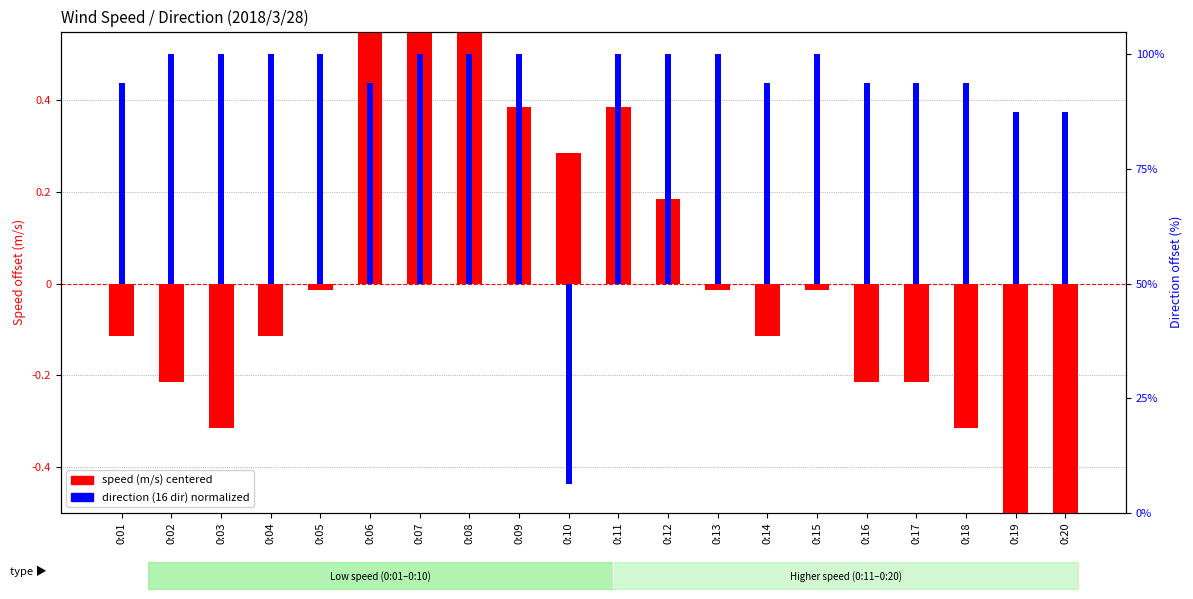

Reading left to right, extract all data points from this chart.

col_5 (speed centered): -0.1	-0.2	-0.3	-0.1	-0.0	0.8	0.9	0.8	0.4	0.3	0.4	0.2	-0.0	-0.1	-0.0	-0.2	-0.2	-0.3	-1.0	-1.0
col_6 (direction %): 43.8	50.0	50.0	50.0	50.0	43.8	50.0	50.0	50.0	-43.8	50.0	50.0	50.0	43.8	50.0	43.8	43.8	43.8	37.5	37.5